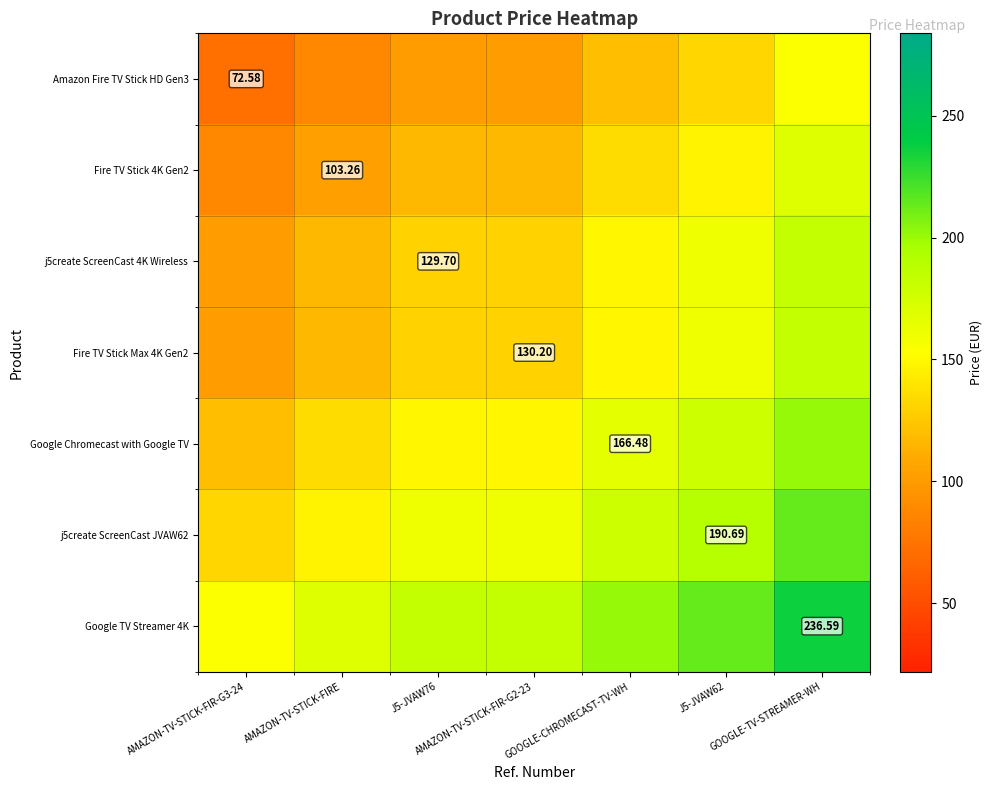

Is the value of j5create ScreenCast JVAW62 at GOOGLE-TV-STREAMER-WH greater than the value of Amazon Fire TV Stick HD Gen3 at AMAZON-TV-STICK-FIRE?

Yes